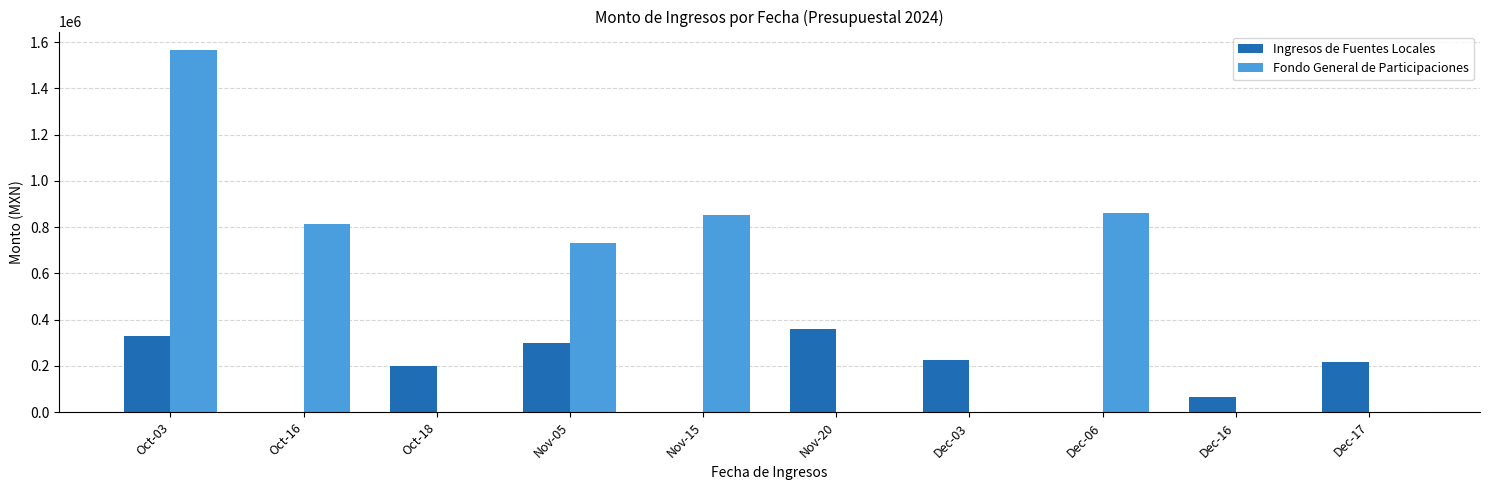

The Ingresos de Fuentes Locales series shows 192367.0 at Nov-05. True or false?

False